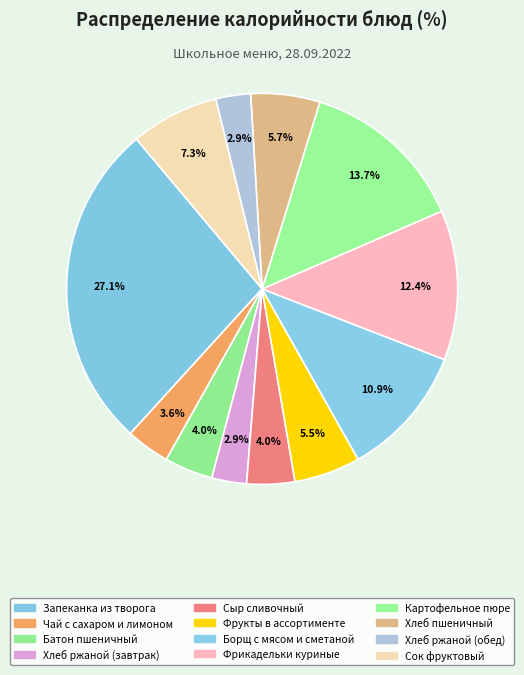

What is the largest slice in the pie chart?

Запеканка из творога